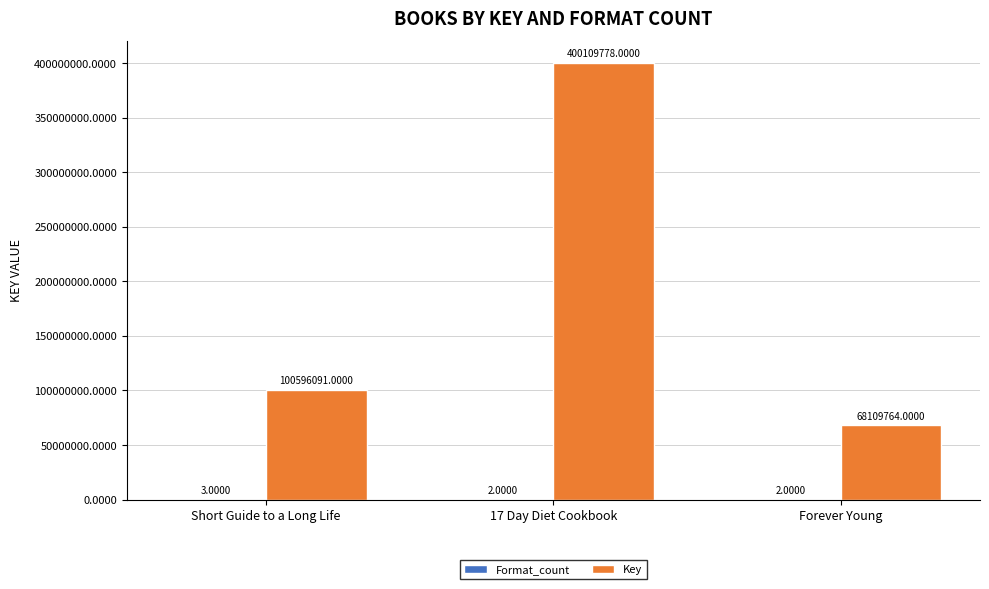

Where is Key nearest to the value 234109771?

Short Guide to a Long Life